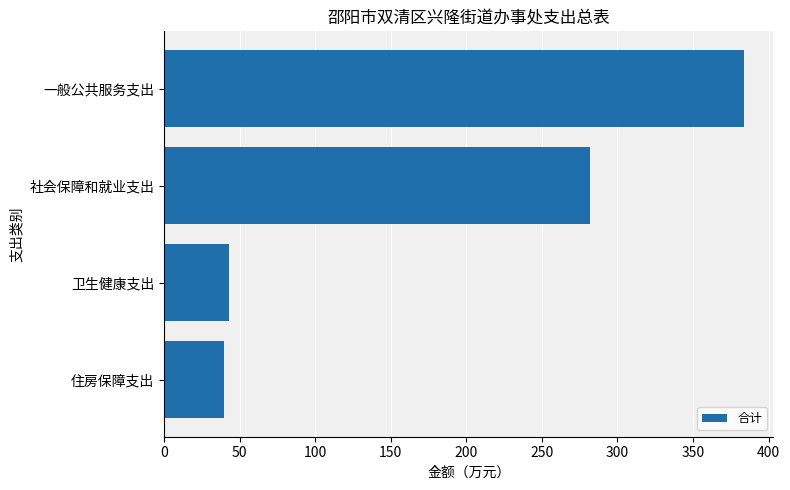

True or false: the data shows 39.6 at 住房保障支出.

True